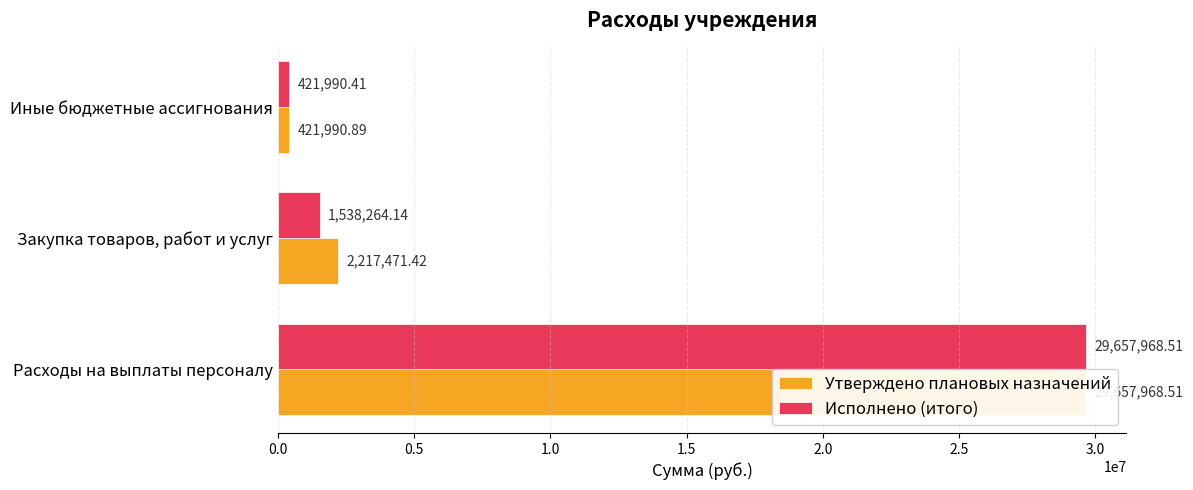

Which series has the largest total across all categories?

Утверждено плановых назначений